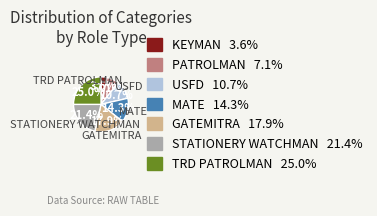

Is there any slice that represents more than half of the pie?

No